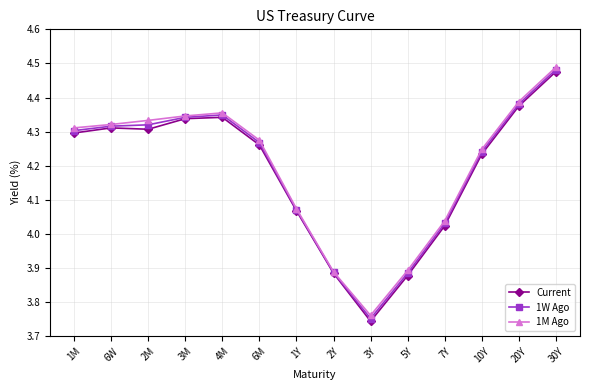

Where does the 1M Ago series first go above 4?

1M